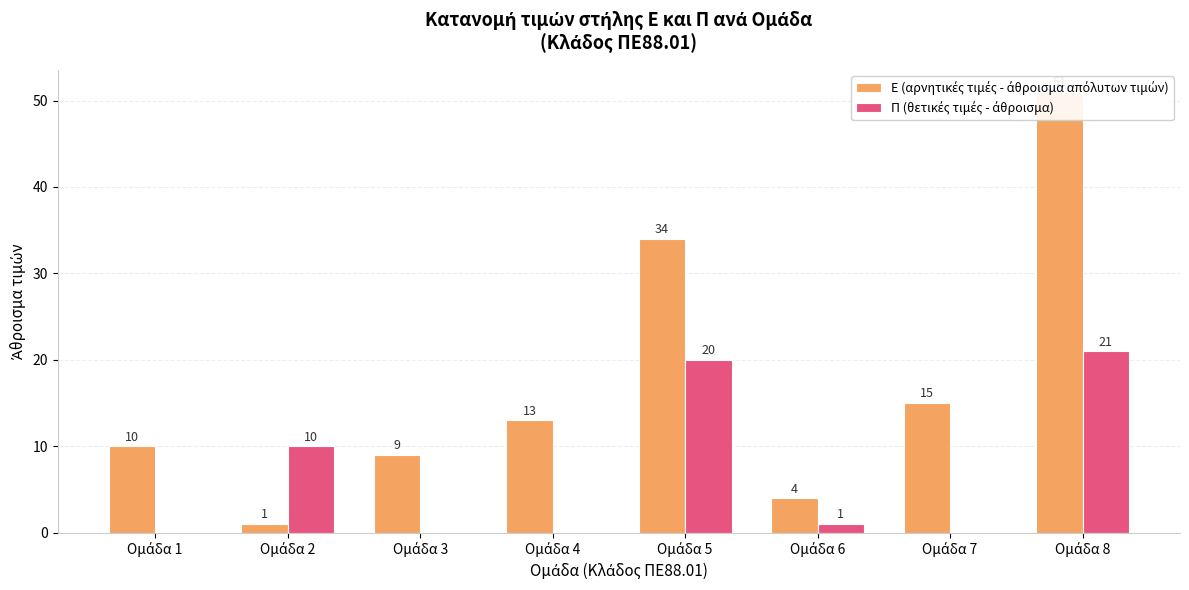

Which series has the widest spread of values?

Ε (αρνητικές τιμές - άθροισμα απόλυτων τιμών)